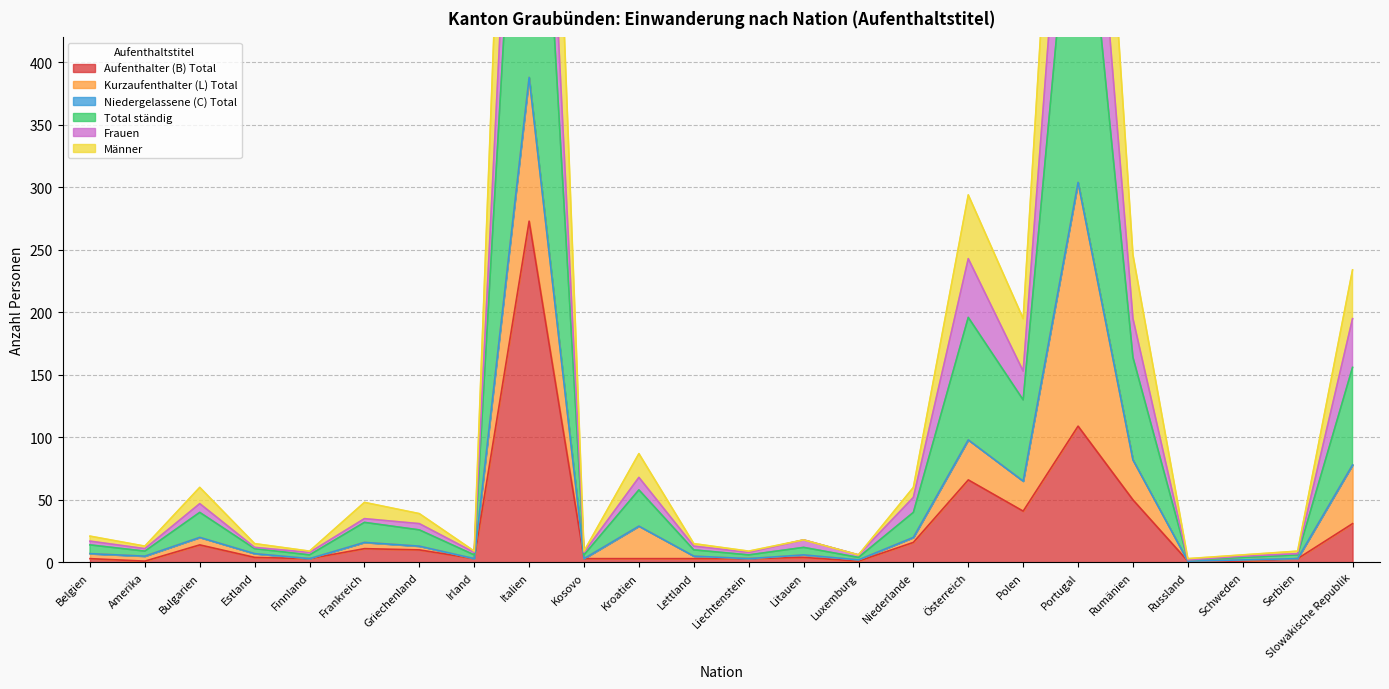

List the labels in order of Total ständig value, smallest first.

Russland, Luxemburg, Schweden, Finnland, Irland, Kosovo, Liechtenstein, Serbien, Amerika, Estland, Lettland, Litauen, Belgien, Griechenland, Frankreich, Bulgarien, Niederlande, Kroatien, Polen, Slowakische Republik, Rumänien, Österreich, Portugal, Italien